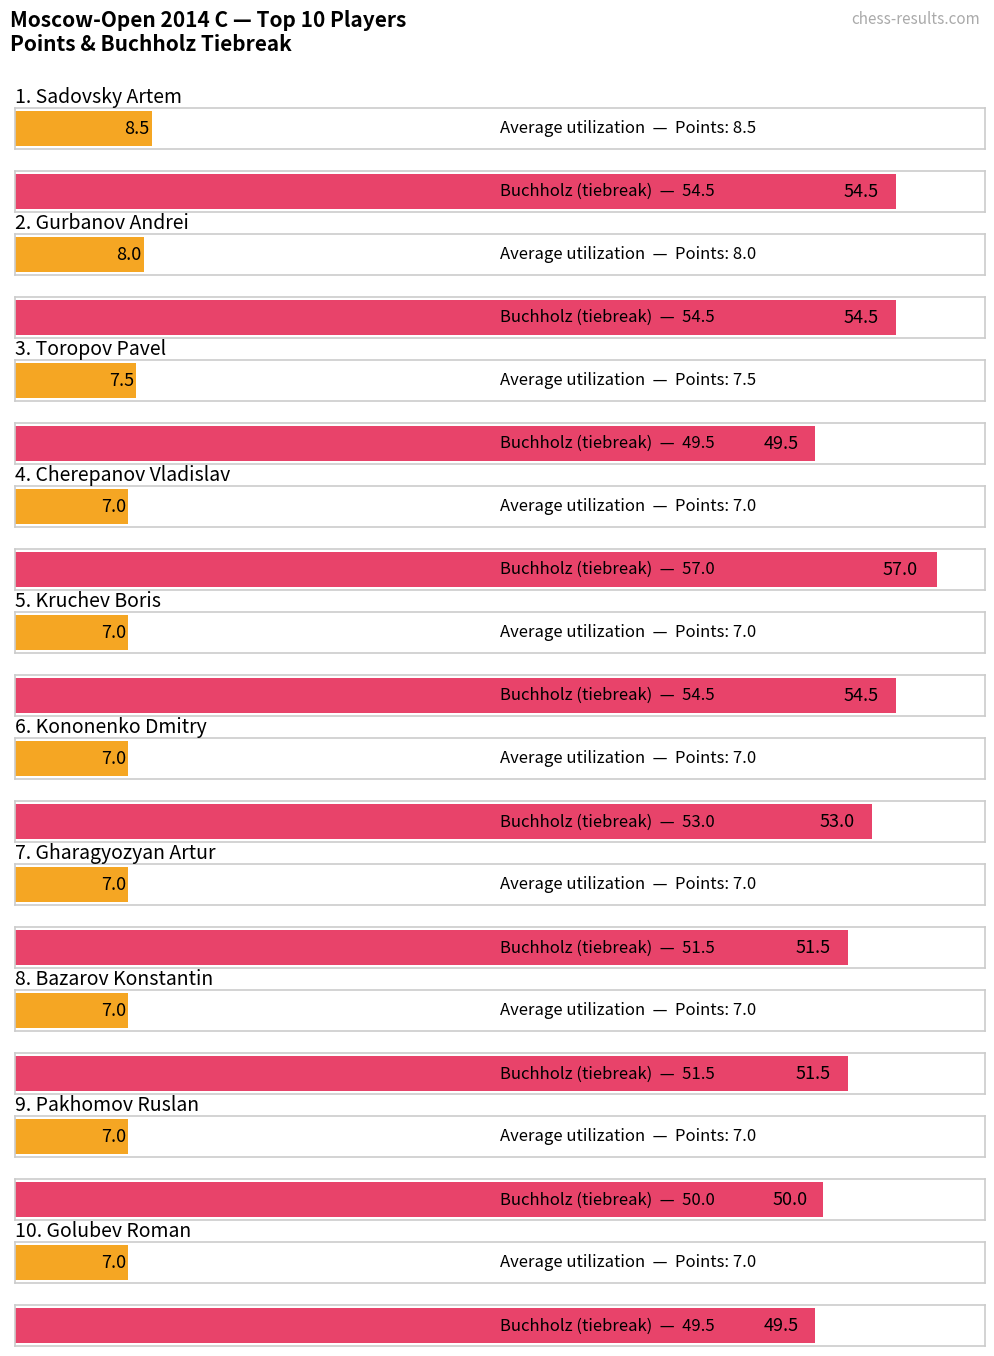

What is the difference between the maximum and minimum values in the Maximum utilization series?

7.5